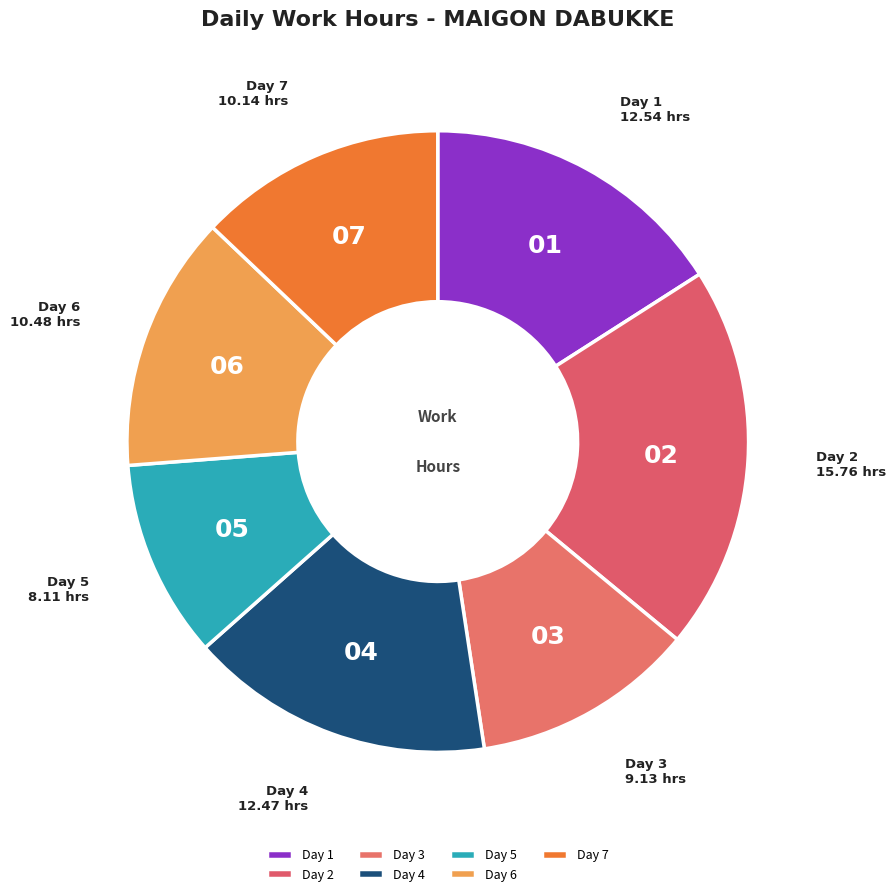

Which slice is the smallest?

Day 5